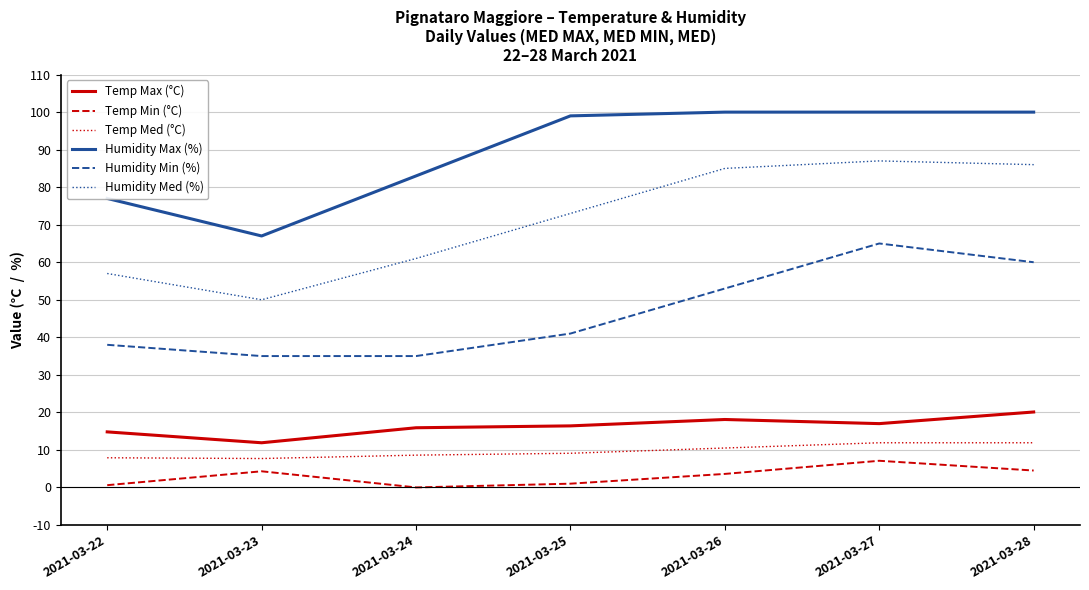

True or false: Temp Max (°C) and Humidity Med (%) intersect in this chart.

False